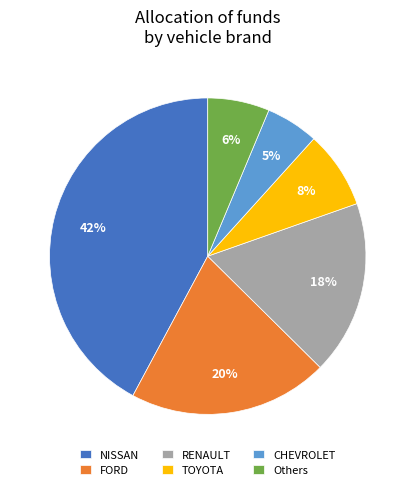

Does NISSAN account for over 50% of the chart?

No